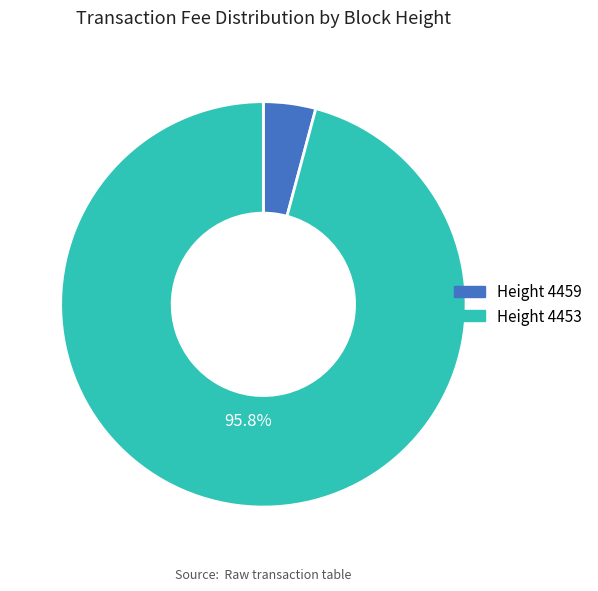

Is there any slice that represents more than half of the pie?

Yes